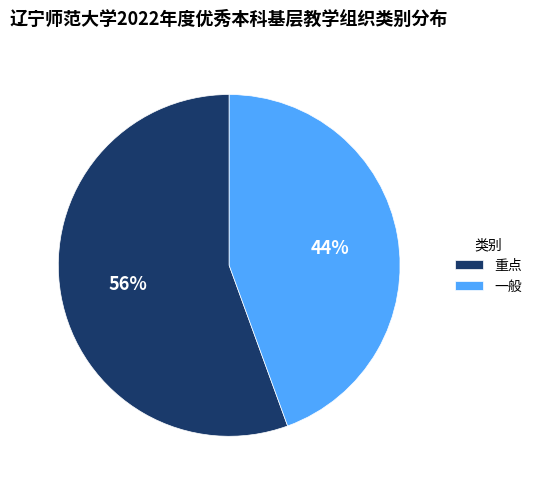

Approximately how many times larger is the value at 一般 compared to 重点?

0.8